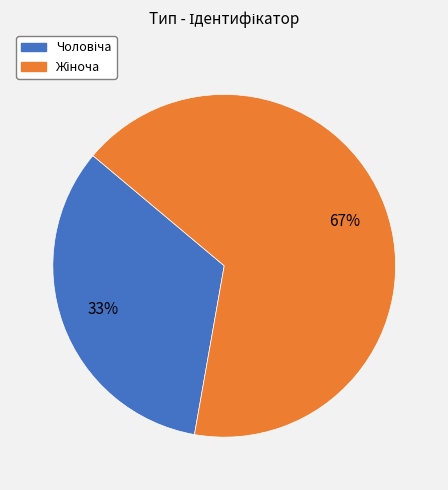

Is there a majority slice in this chart?

Yes